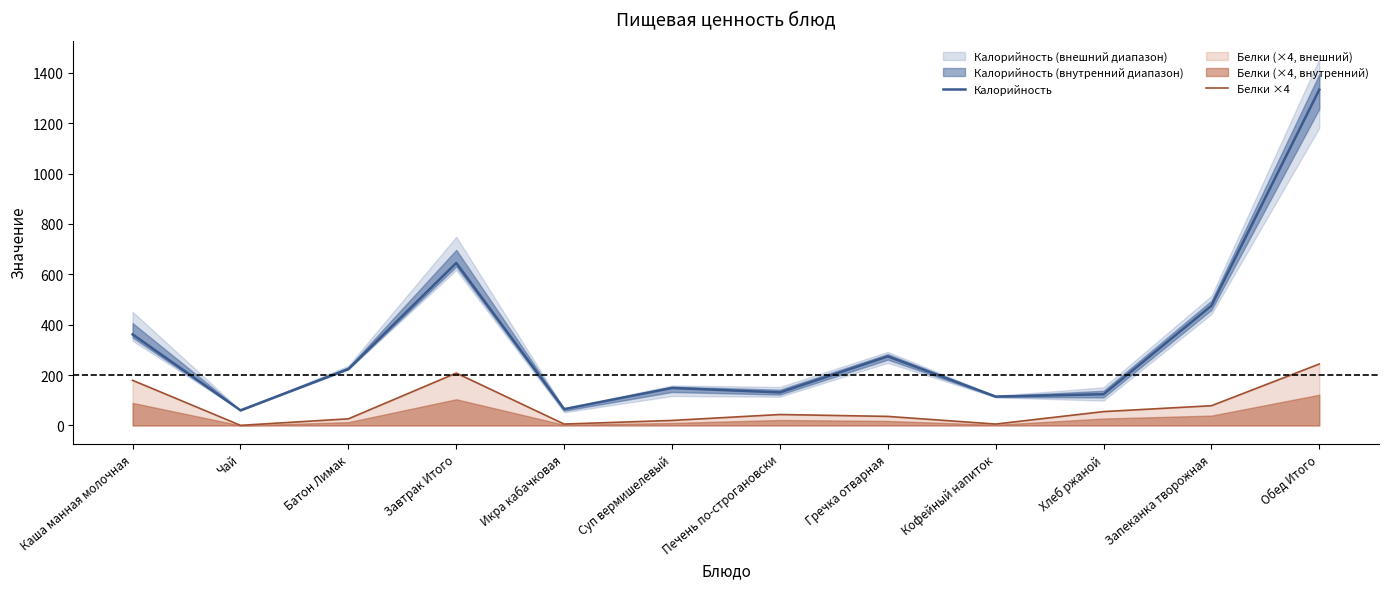

Reading left to right, list all the values displayed in this chart.

Калорийность: Каша манная молочная=361.5	Чай=60.1	Батон Лимак=224.0	Завтрак Итого=645.0	Икра кабачковая=65.0	Суп вермишелевый=148.9	Печень по-строгановски=131.2	Гречка отварная=274.2	Кофейный напиток=114.8	Хлеб ржаной=124.0	Запеканка творожная=475.3	Обед Итого=1333.0
Белки ×4: Каша манная молочная=179.2	Чай=0.5	Батон Лимак=26.4	Завтрак Итого=208.0	Икра кабачковая=5.6	Суп вермишелевый=20.0	Печень по-строгановски=43.6	Гречка отварная=36.0	Кофейный напиток=5.6	Хлеб ржаной=55.1	Запеканка творожная=78.4	Обед Итого=244.0